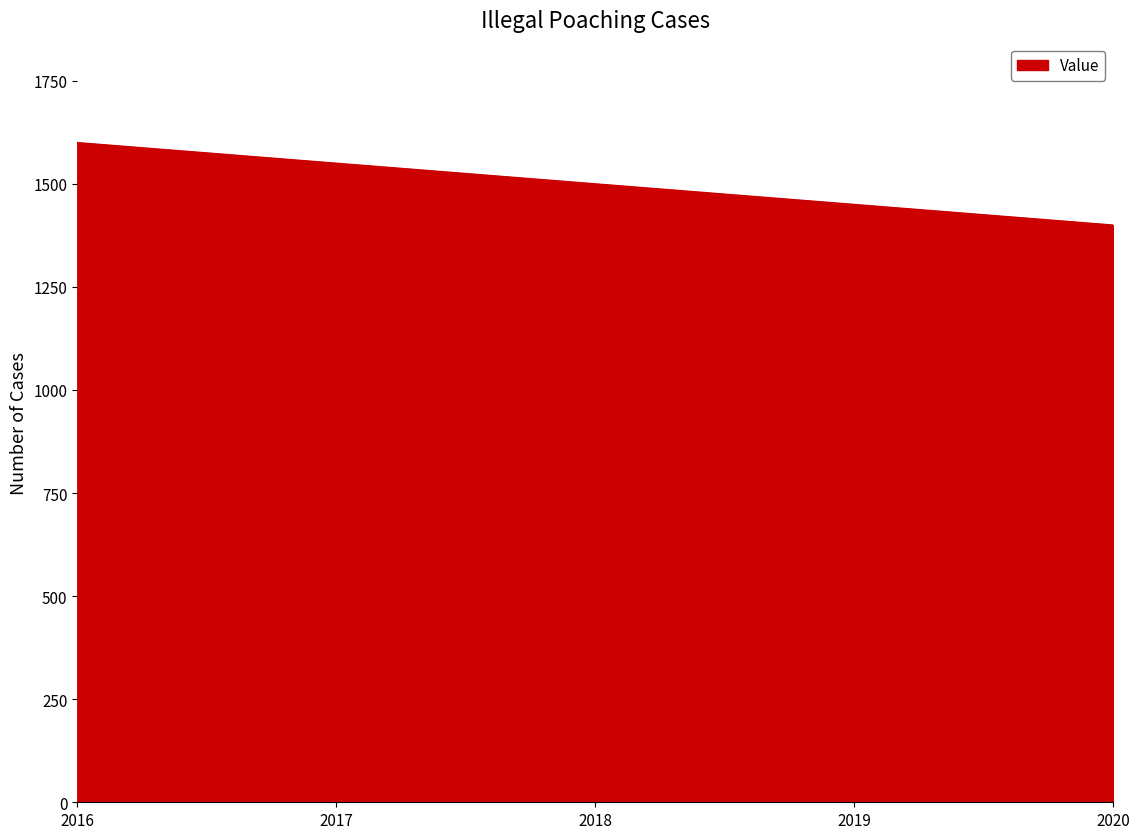

What is the smallest value displayed?

1400